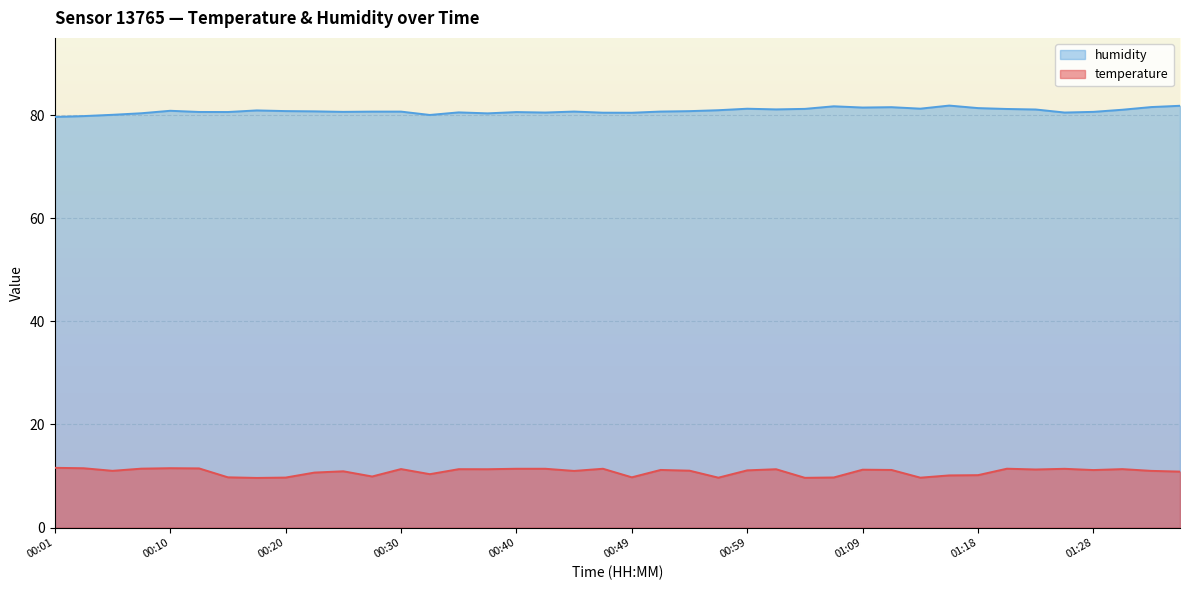

What value does the humidity series have at 00:06?

80.1